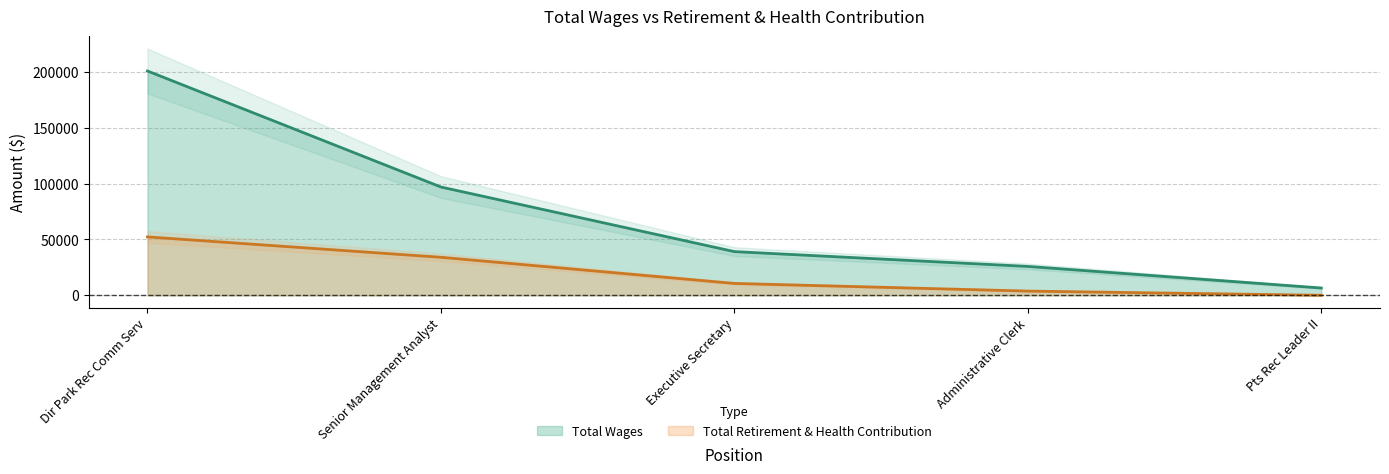

What is the difference between the second highest and second lowest values in the Total Wages series?

71095